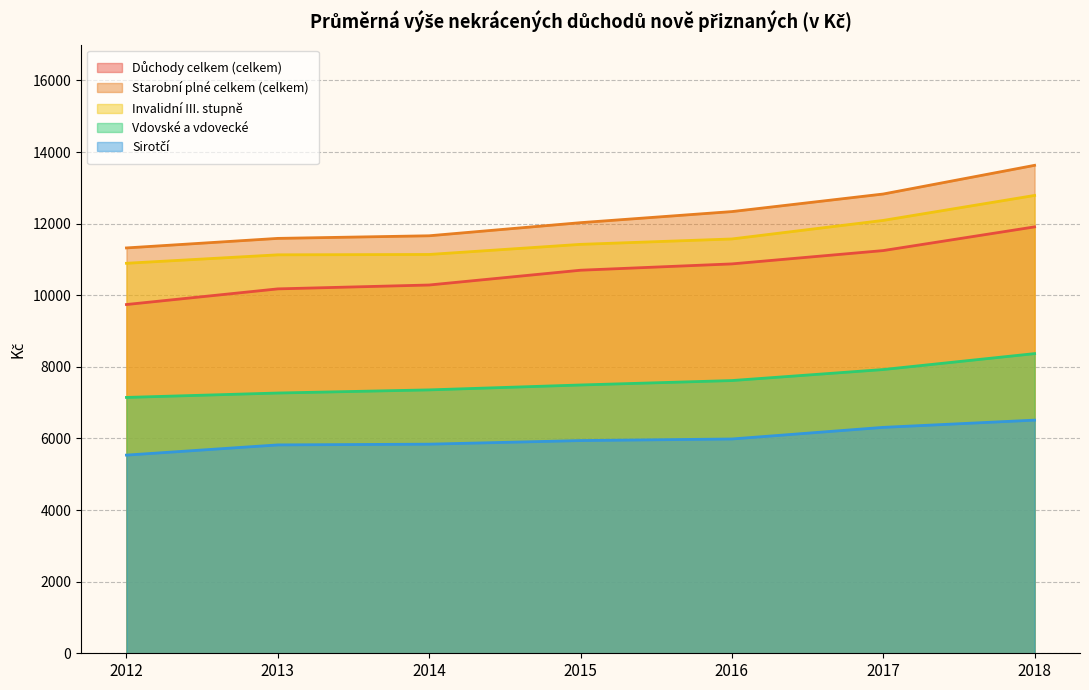

True or false: Vdovské a vdovecké has a value of 7356.8 at 2014.

True